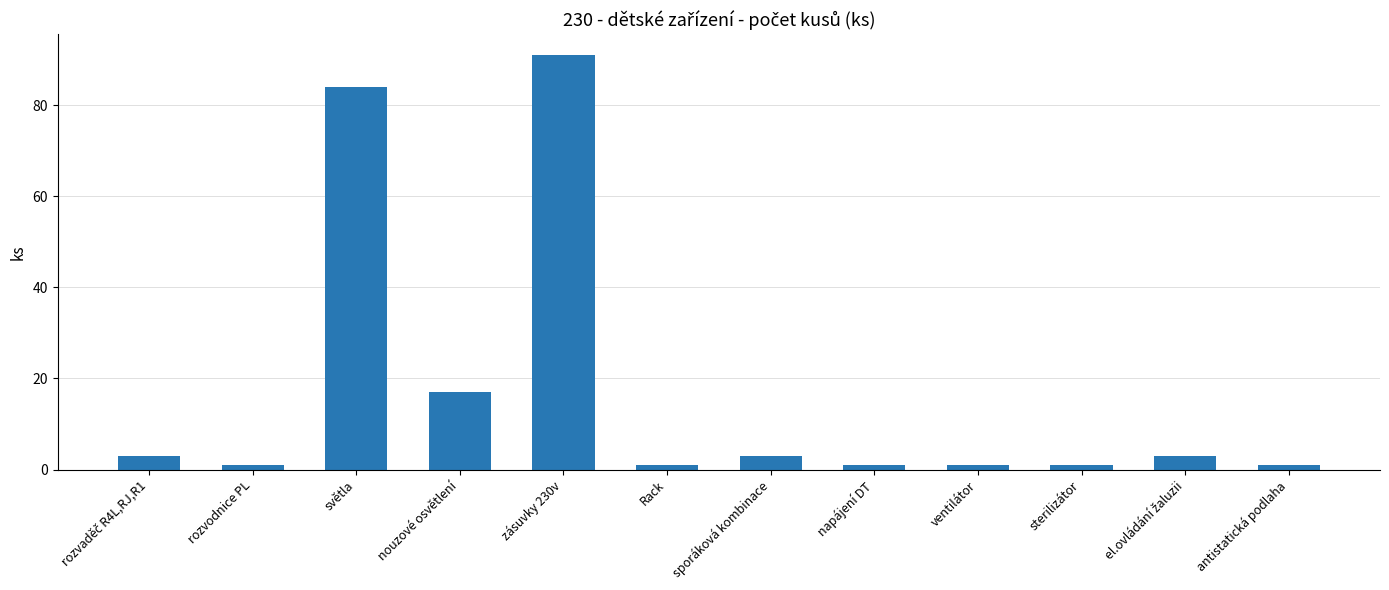

Reading left to right, list all the values displayed in this chart.

3	1	84	17	91	1	3	1	1	1	3	1